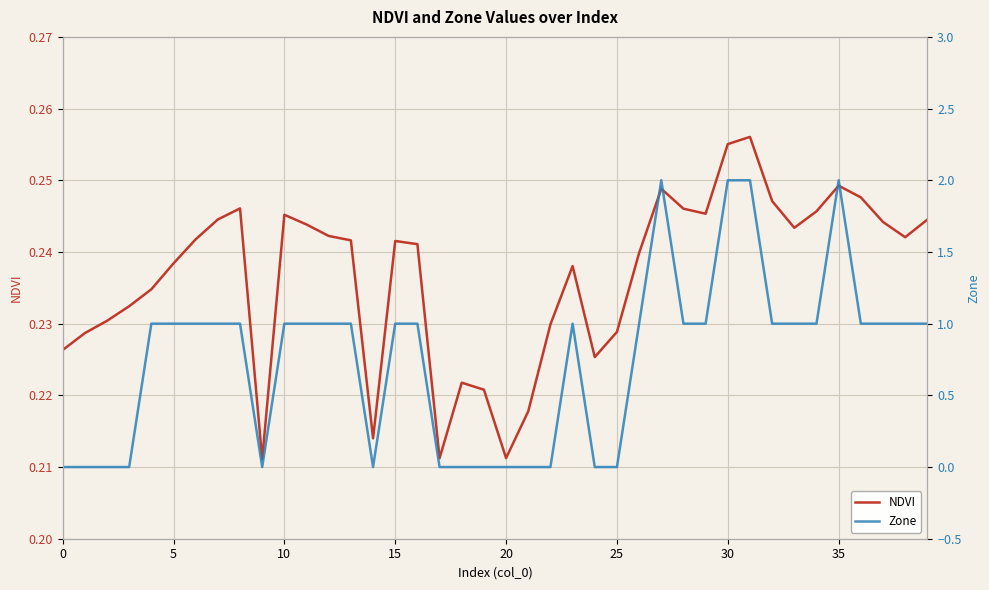

Which series has the widest spread of values?

Zone